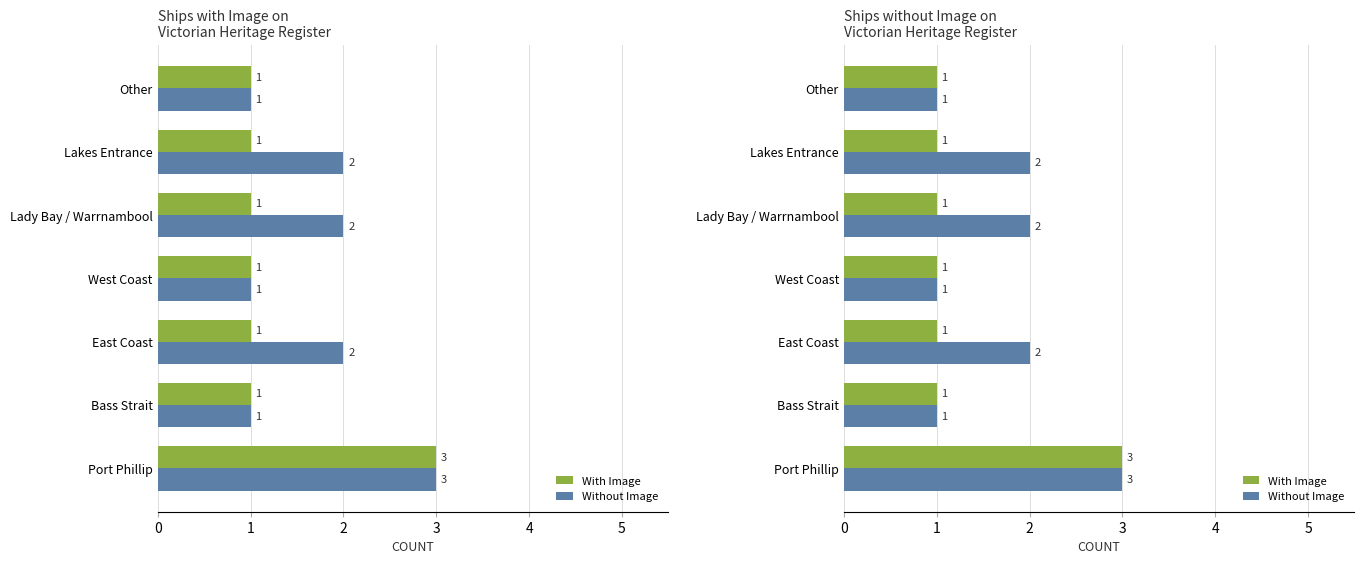

Rank the series at Port Phillip from lowest to highest value.

With Image, Without Image